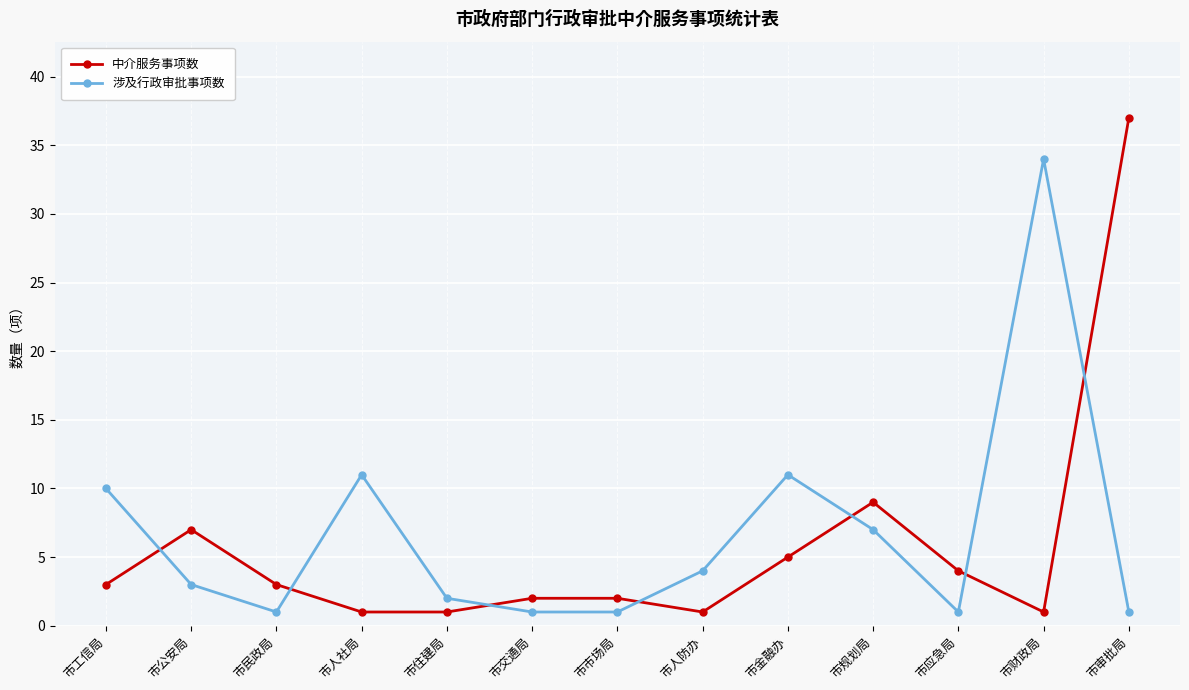

What is the difference between the 中介服务事项数 values at 市财政局 and 市交通局?

1